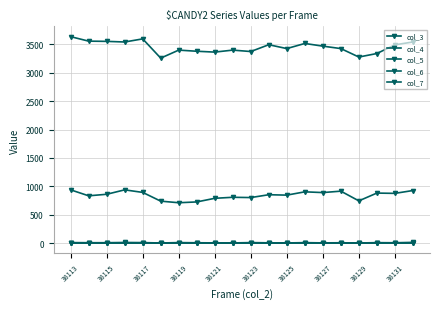

What is the minimum value for col_7?

3258